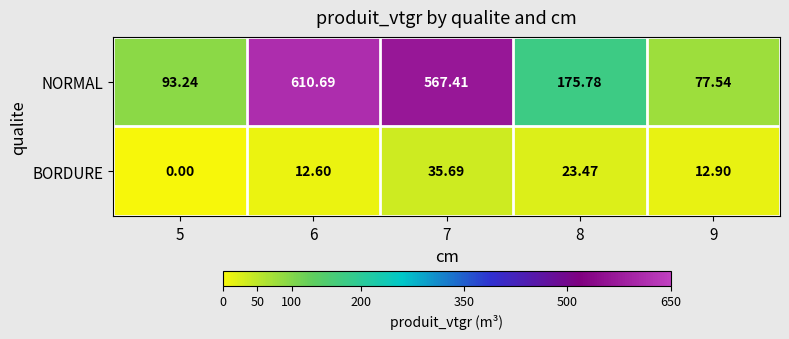

Which series has the largest range (max minus min)?

NORMAL